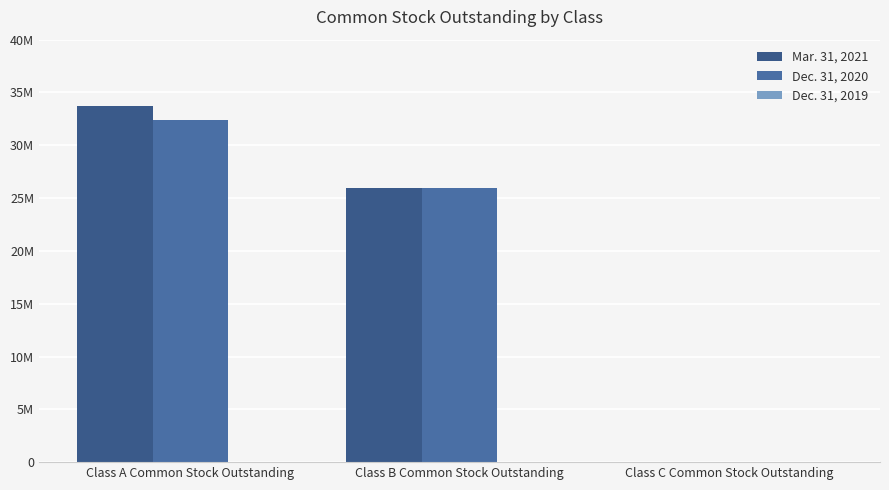

At how many categories does at least one series exceed 17315906?

2